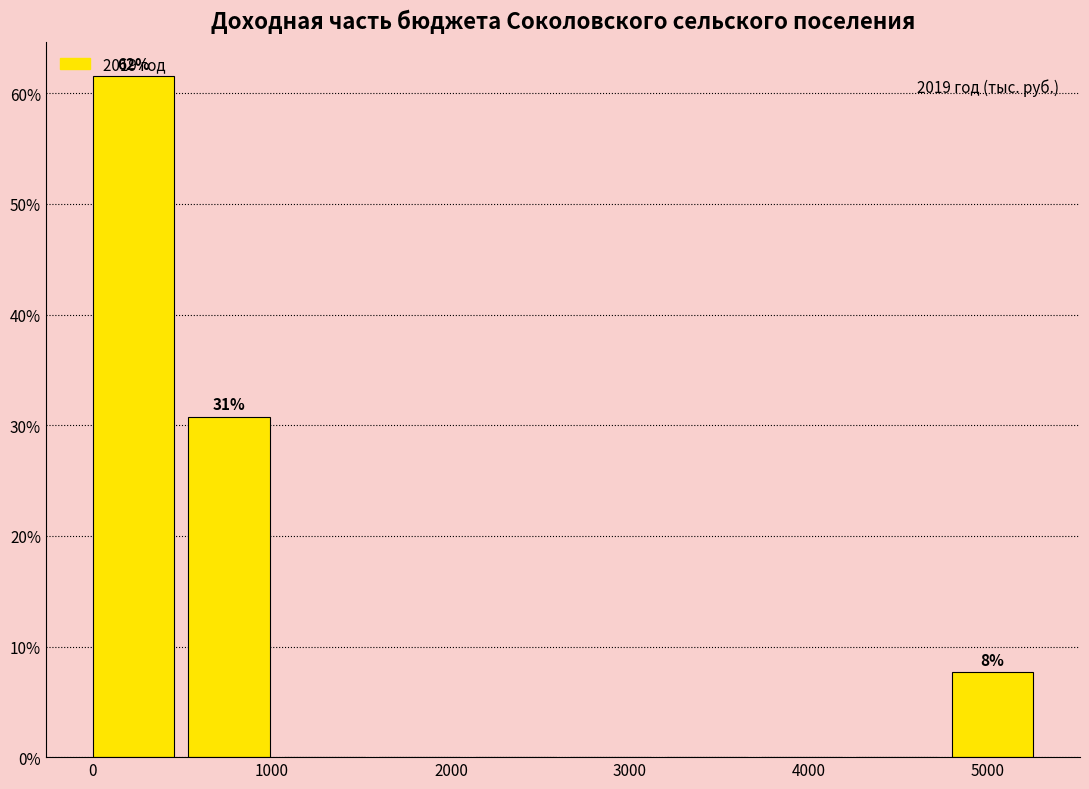

Over which range of the x-axis is the bar tallest?

0 to 500